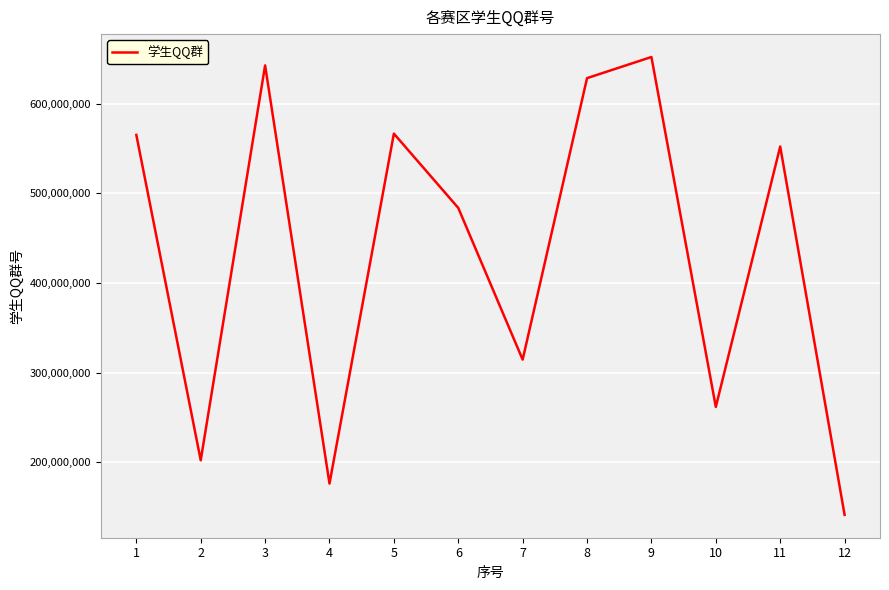

What is the greatest value displayed?

651897417